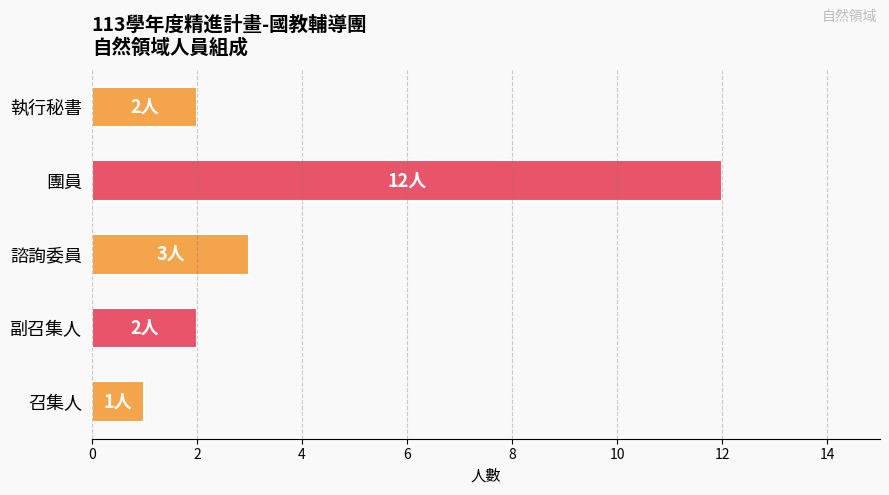

Which category has the highest value across all series?

團員